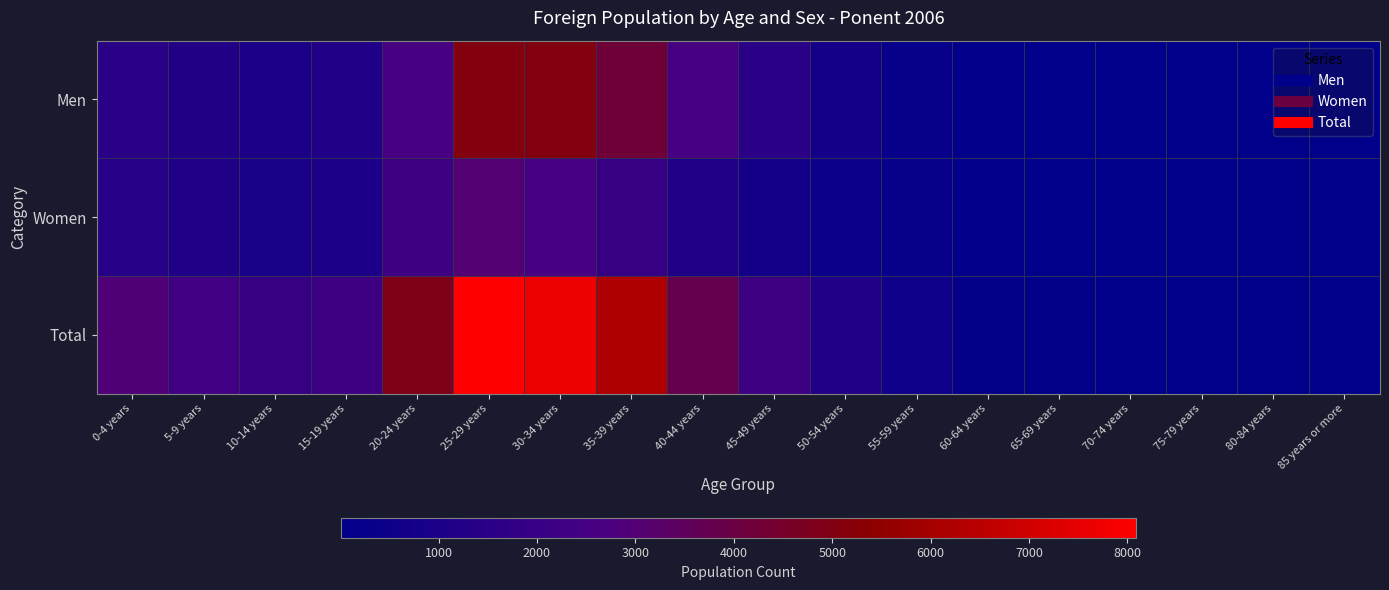

Which series has the widest spread of values?

Total